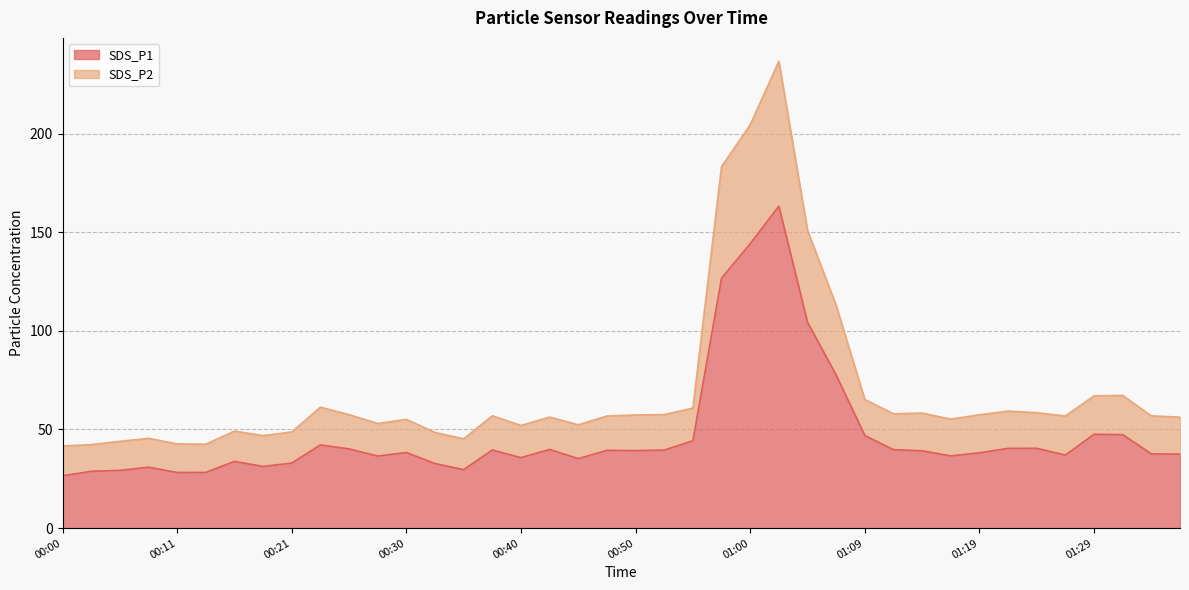

What is the spread (max minus min) of values at 00:55?

16.5